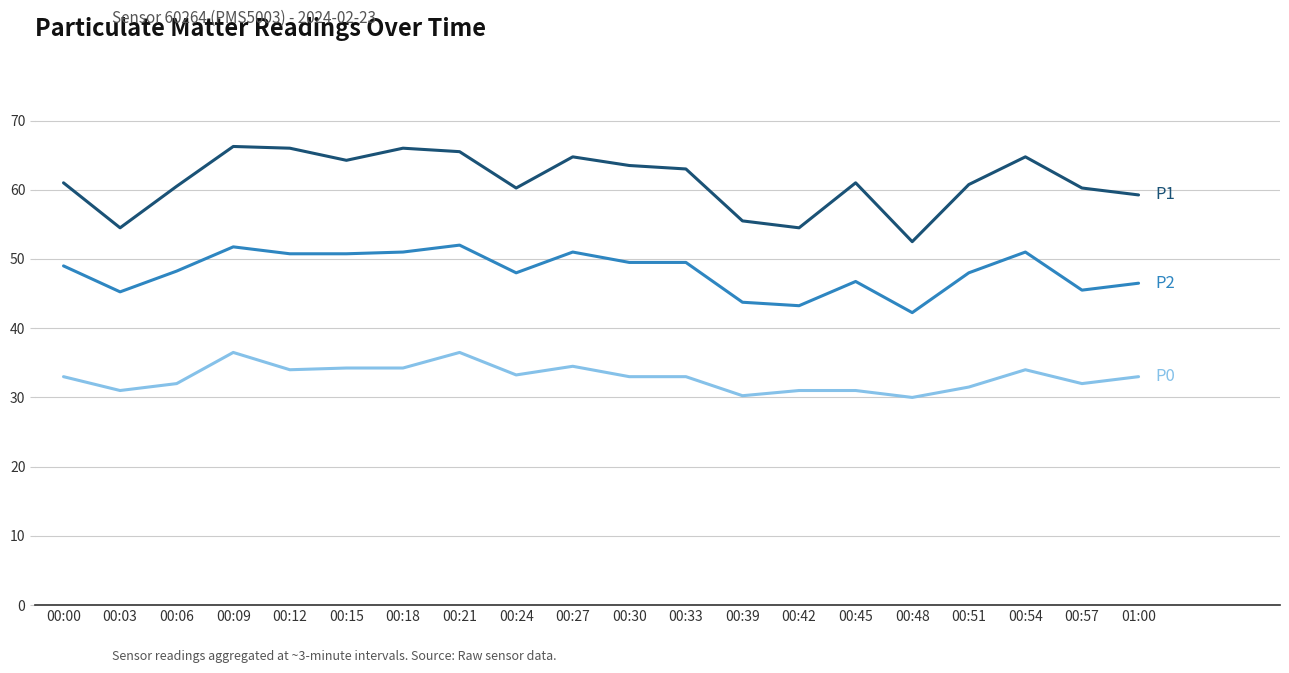

Does the chart display data point markers on the line(s)?

No